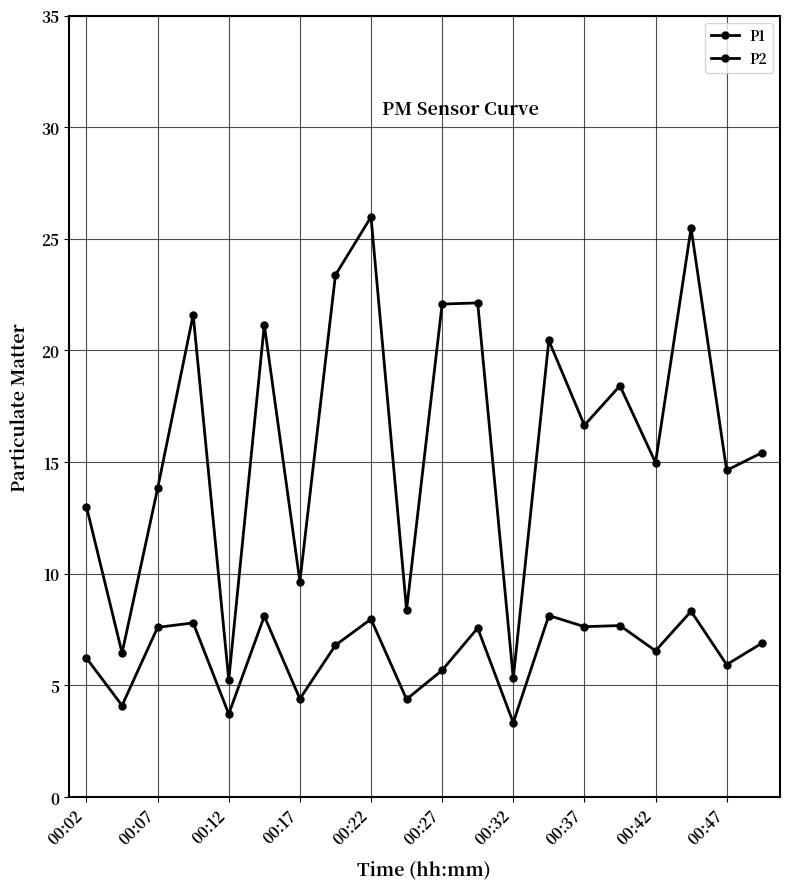

Is this an area chart (filled region under the line)?

No